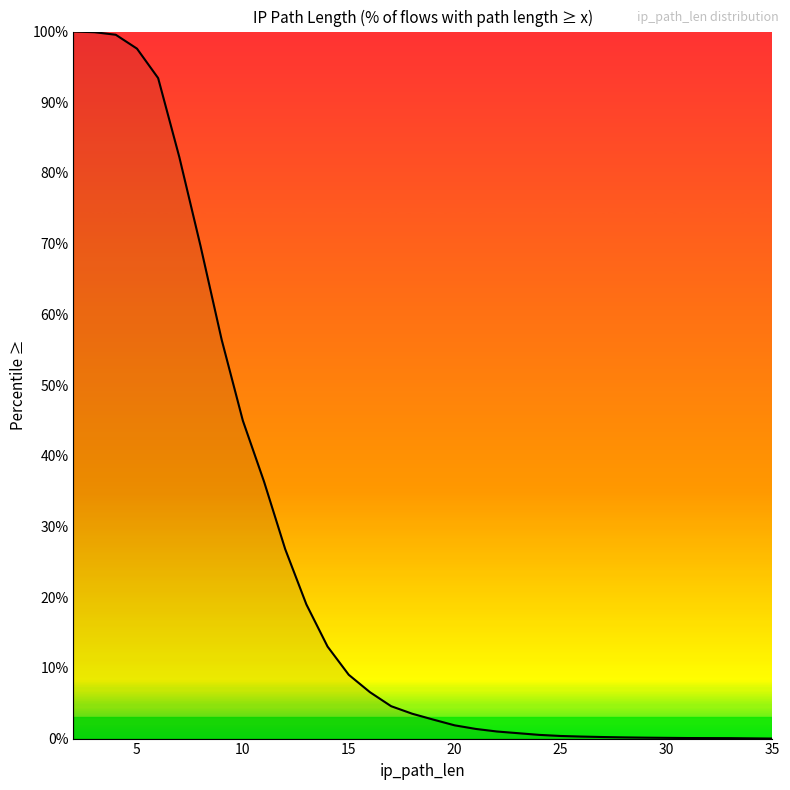

Is this an area chart (filled region under the line)?

No